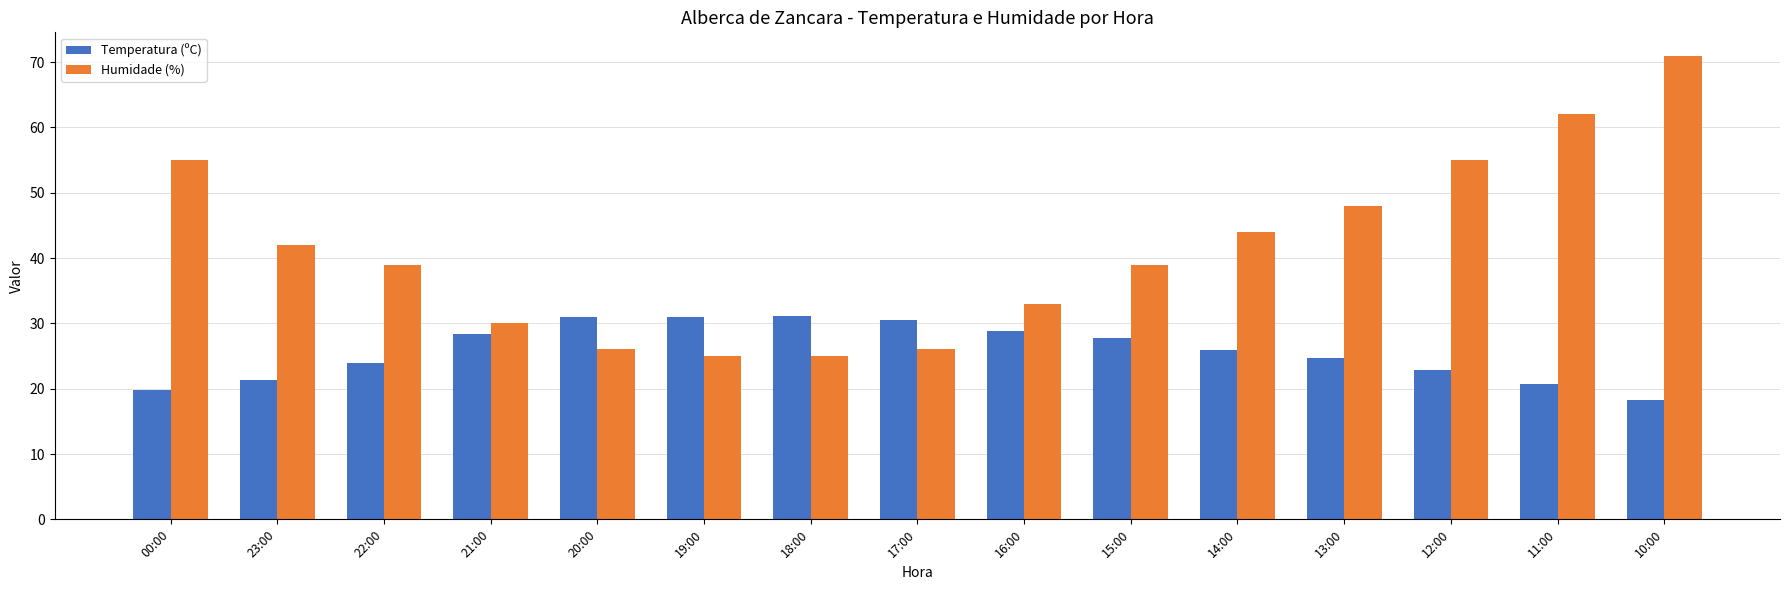

What is the difference between the second highest and minimum values in the Temperatura (ºC) series?

12.8